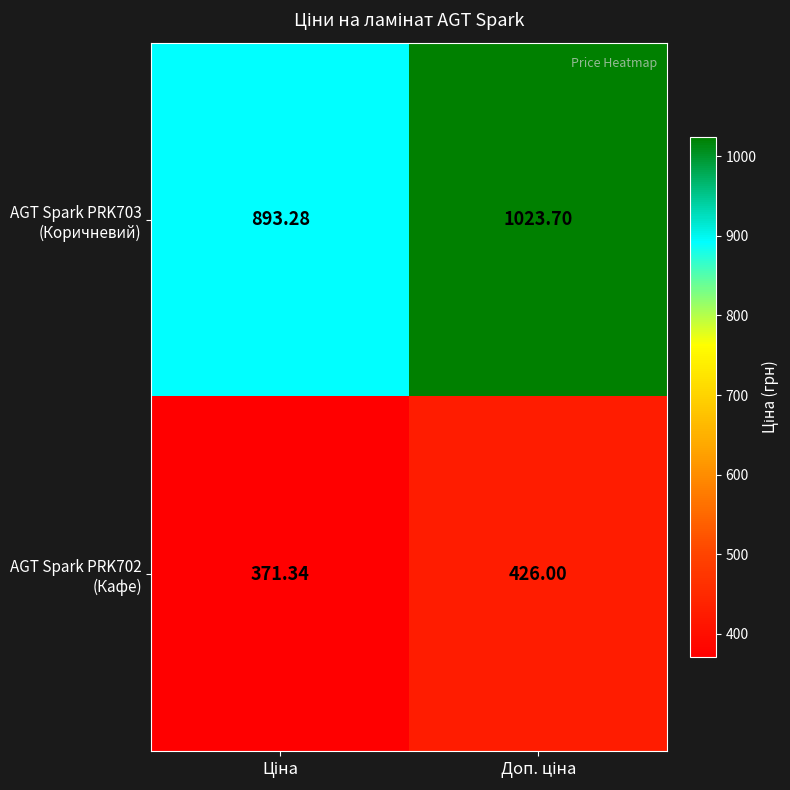

Count the number of categories in the chart.

2